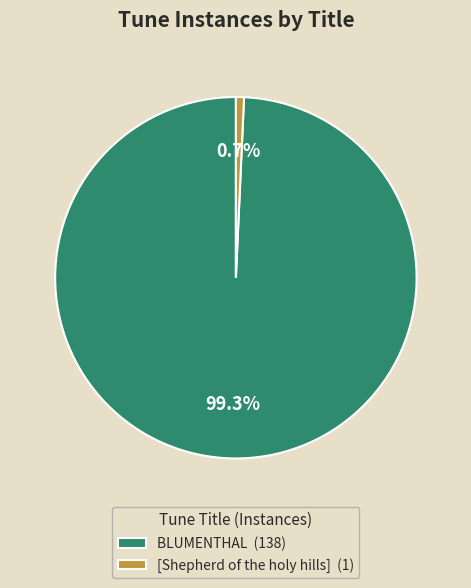

To the nearest percent, what percentage of the pie is BLUMENTHAL?

99%